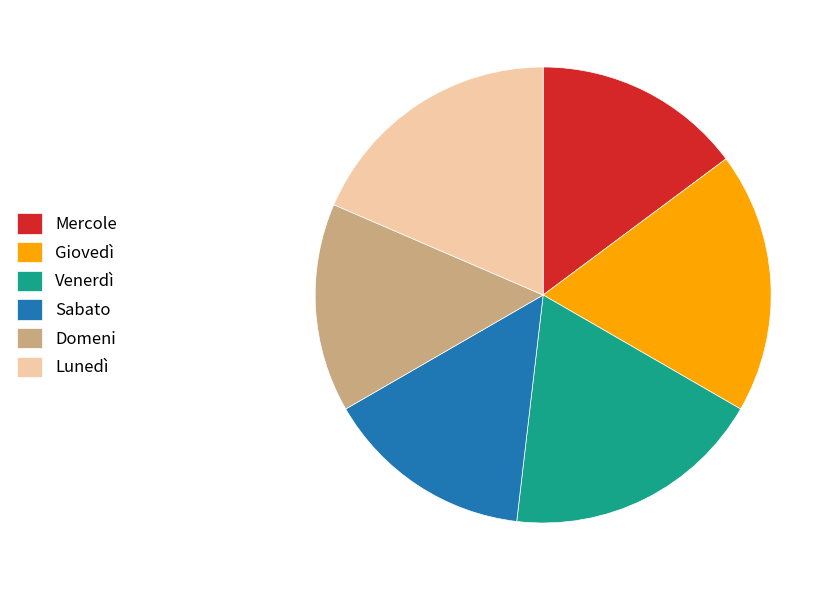

Combined, do Mercole and Venerdì account for over 50%?

No